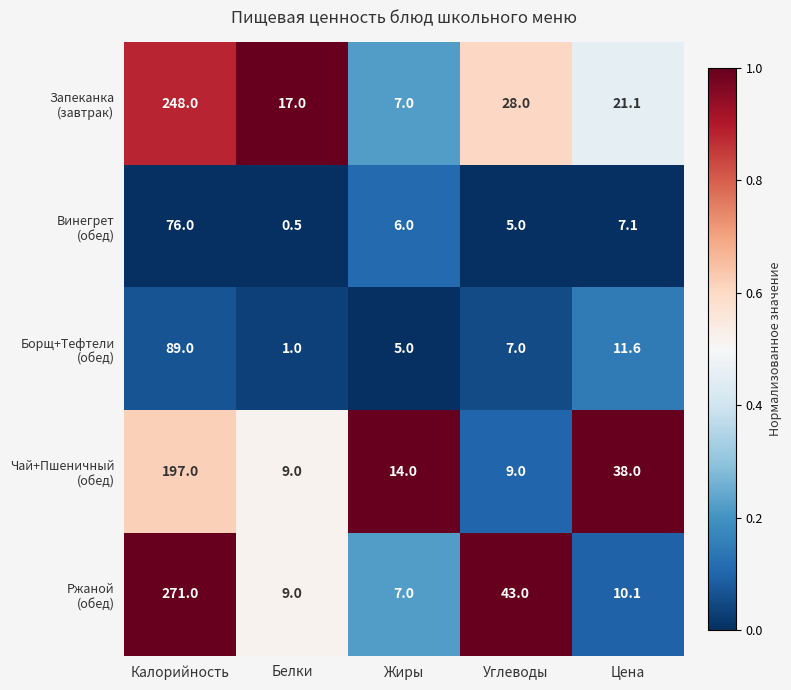

Which label corresponds to the largest value in the chart?

Калорийность